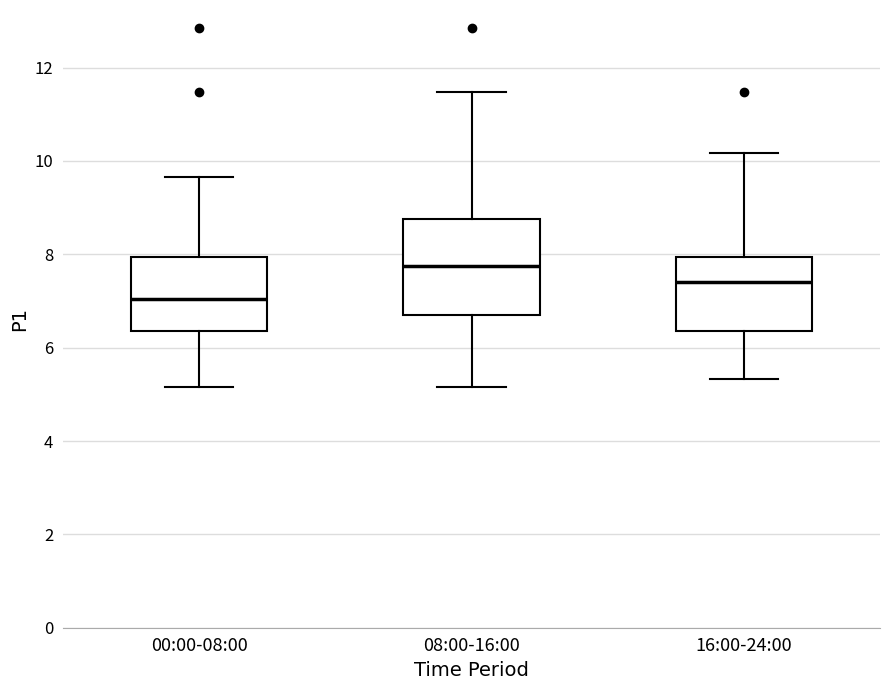

Which box is the tallest, from its lower edge to its upper edge?

08:00-16:00